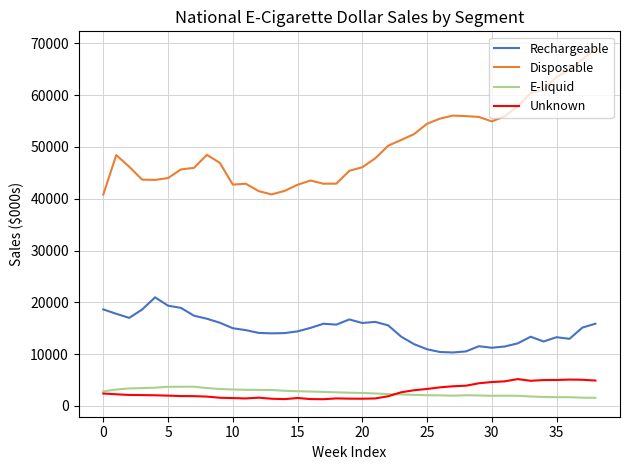

True or false: E-liquid and Disposable cross at least once.

False